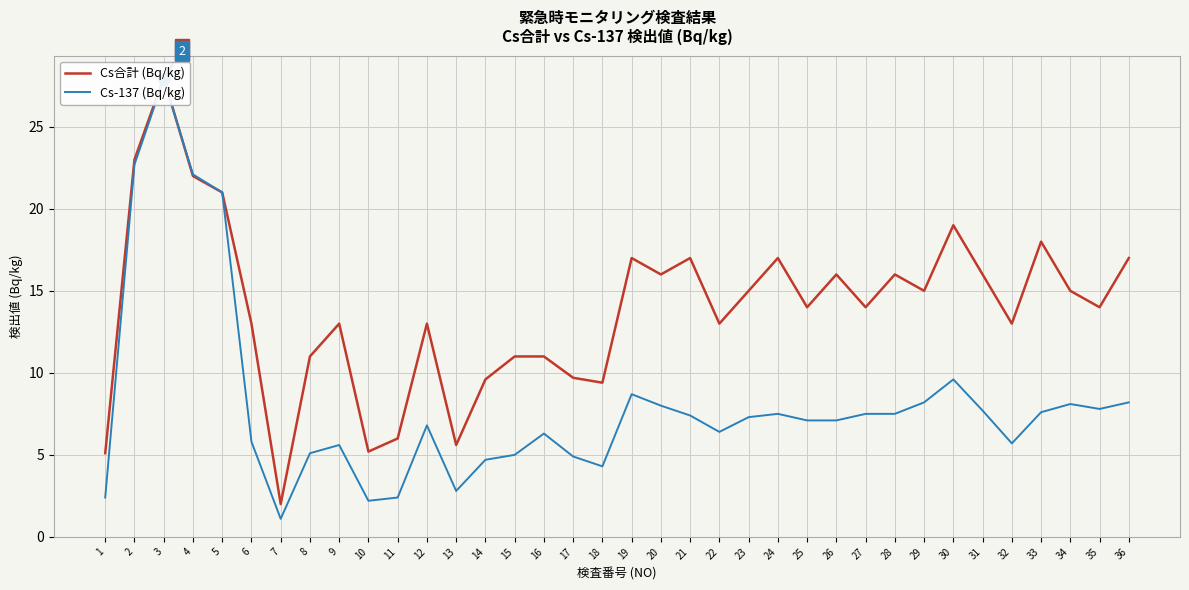

What are all the series names shown in the legend?

Cs合計 (Bq/kg), Cs-137 (Bq/kg)